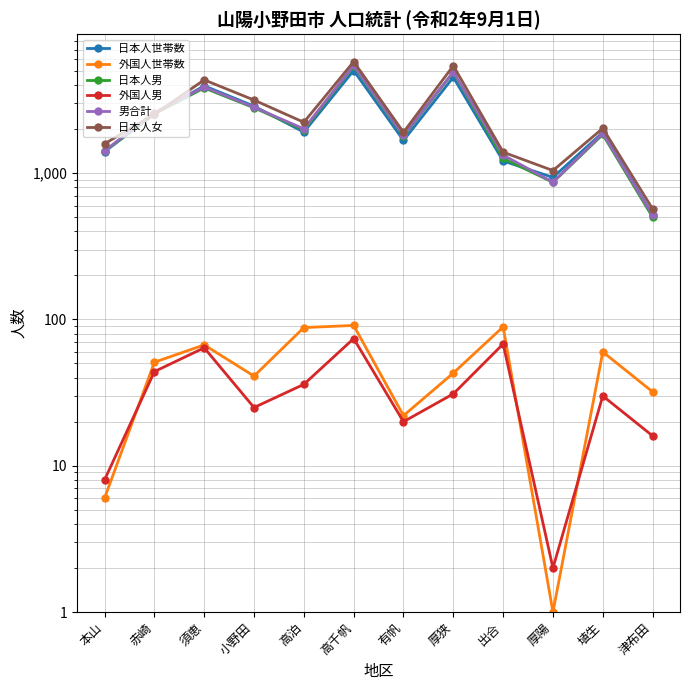

What is the difference between the second highest and minimum values in the 外国人世帯数 series?

88